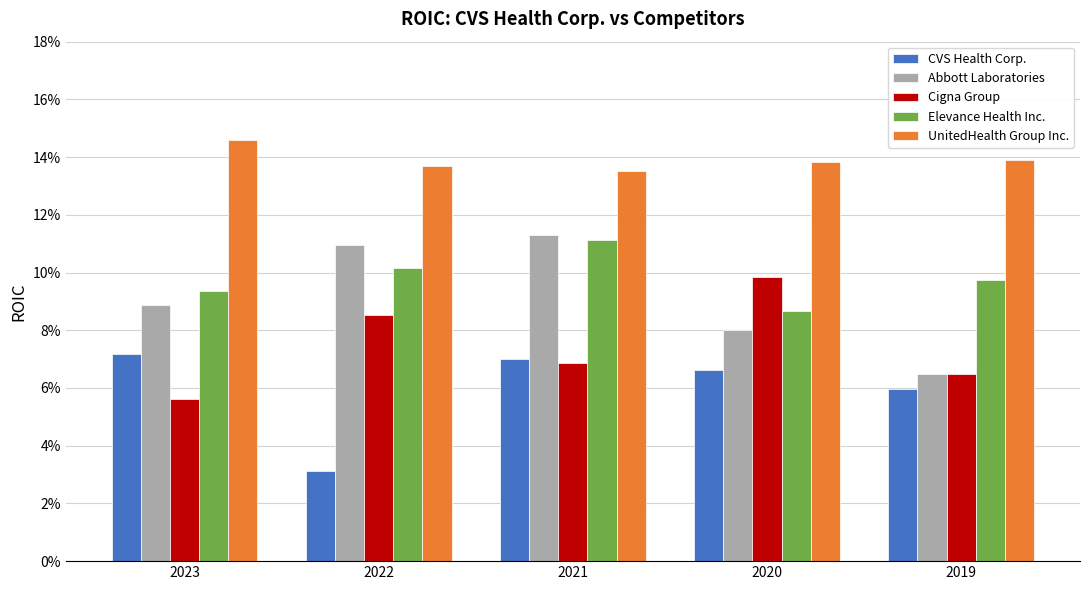

What are all the series names shown in the legend?

CVS Health Corp., Abbott Laboratories, Cigna Group, Elevance Health Inc., UnitedHealth Group Inc.